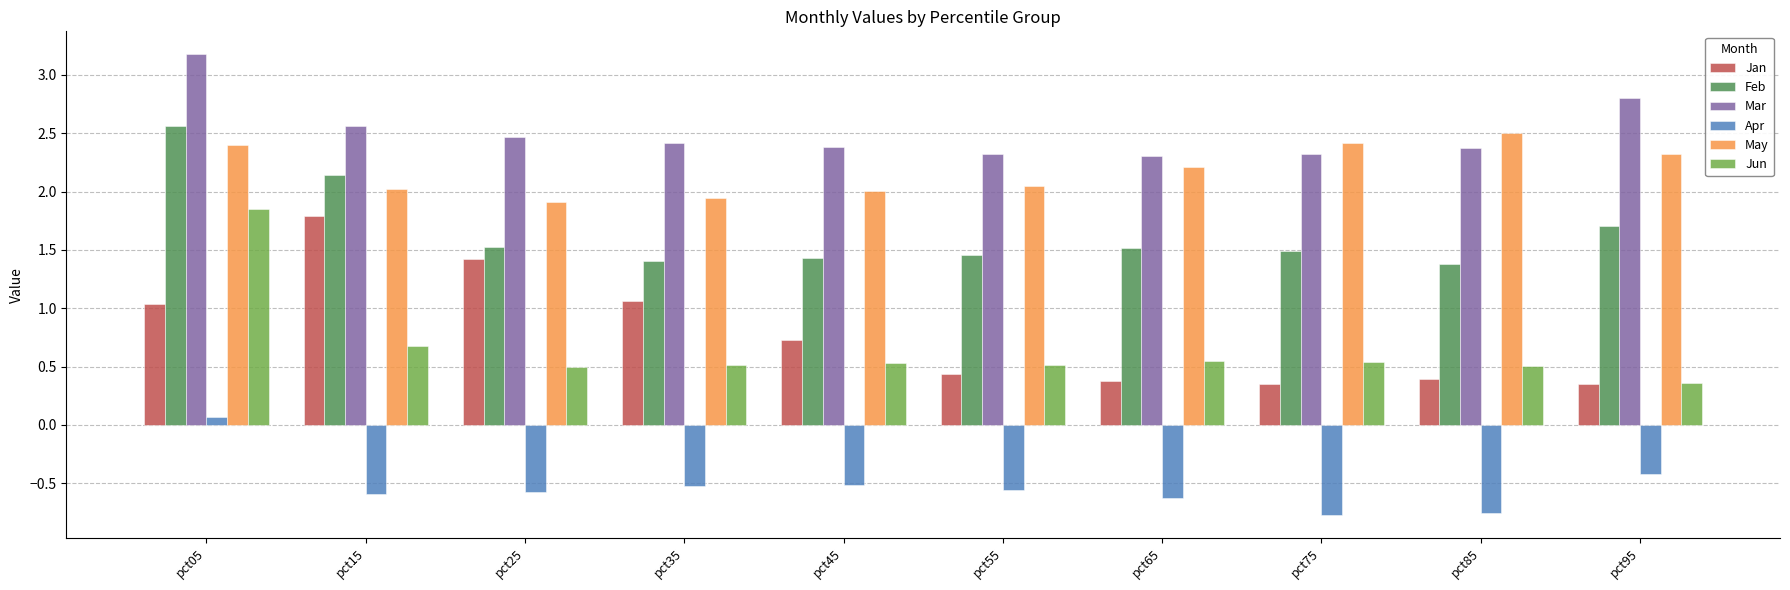

What is the difference between the maximum and second lowest values in the Apr series?

0.8